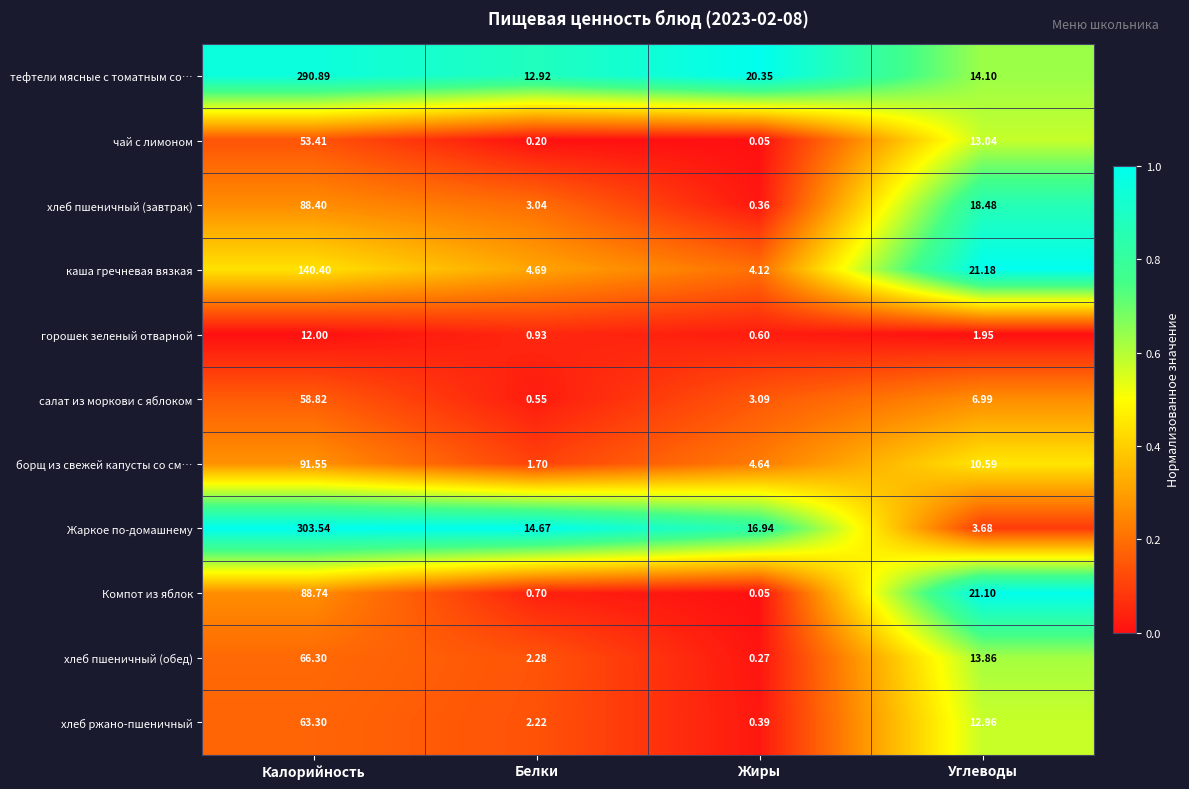

At which category is the sum across all series the highest?

Калорийность